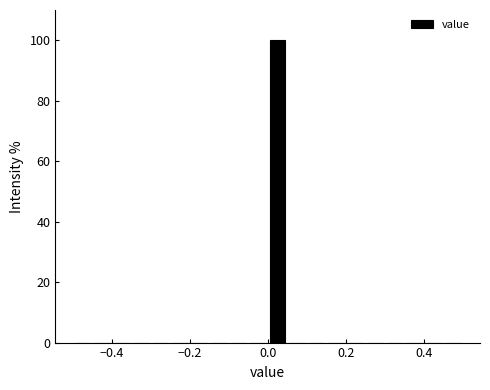

Around what value on the x-axis is the tallest bar? Give the approximate position of its centre, as read against the axis.

0.02